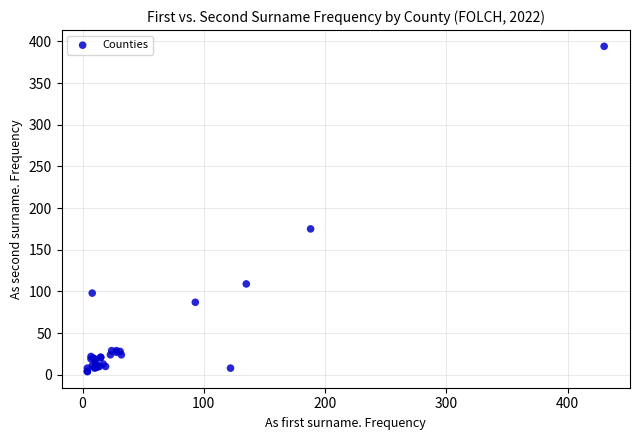

What Y value in the scatter plot is closest to 199?

175